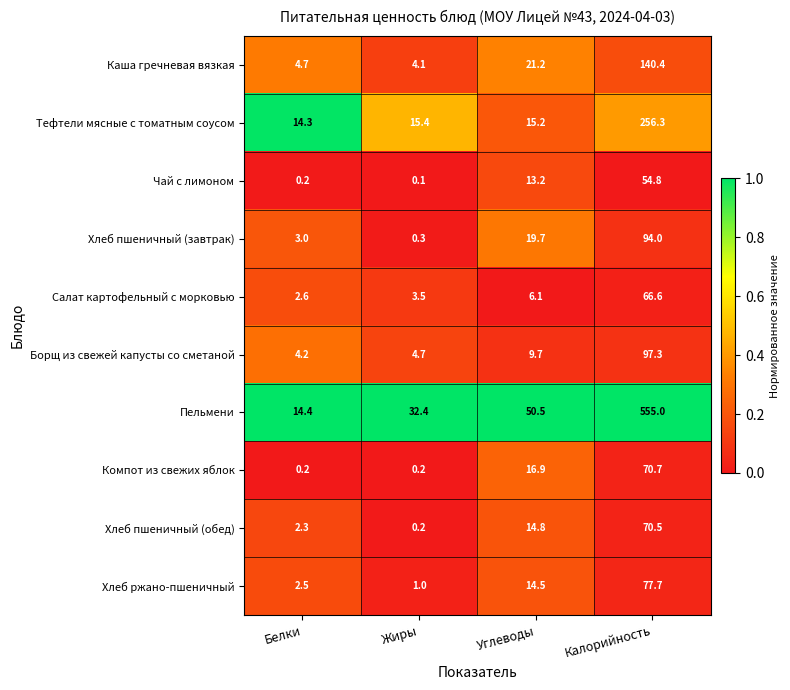

Rank the series by their maximum value, from lowest to highest.

Чай с лимоном, Салат картофельный с морковью, Хлеб пшеничный (обед), Компот из свежих яблок, Хлеб ржано-пшеничный, Хлеб пшеничный (завтрак), Борщ из свежей капусты со сметаной, Каша гречневая вязкая, Тефтели мясные с томатным соусом, Пельмени